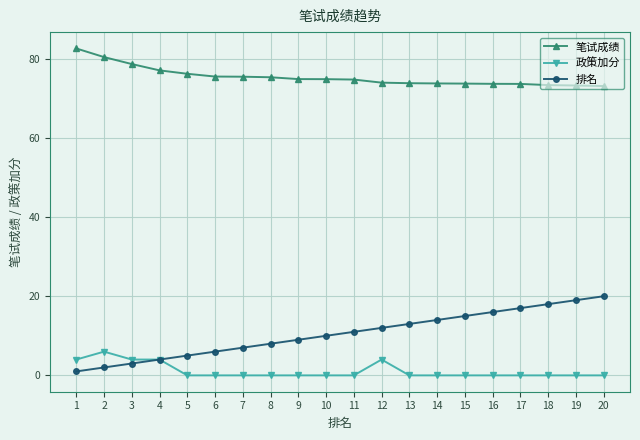

True or false: 排名 has more than 0 interior local peaks.

False